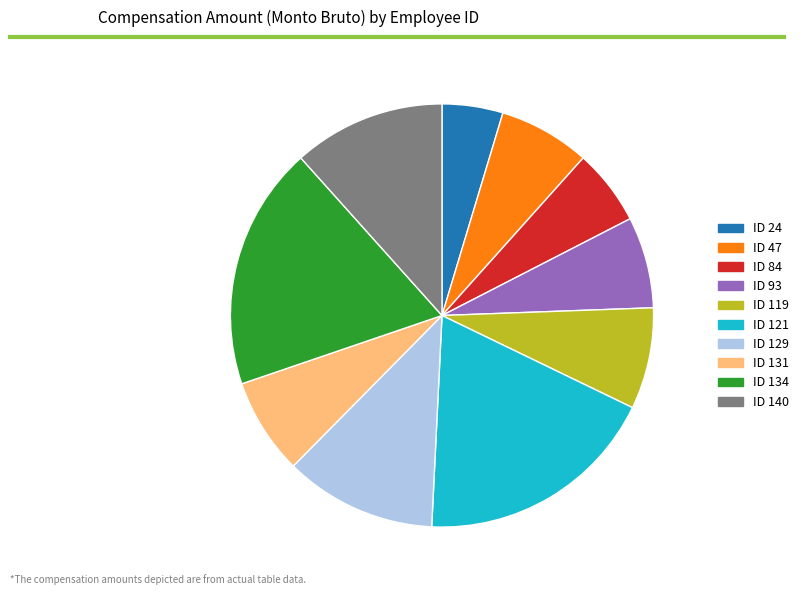

Is the sum of ID 47 and ID 121 greater than half?

No